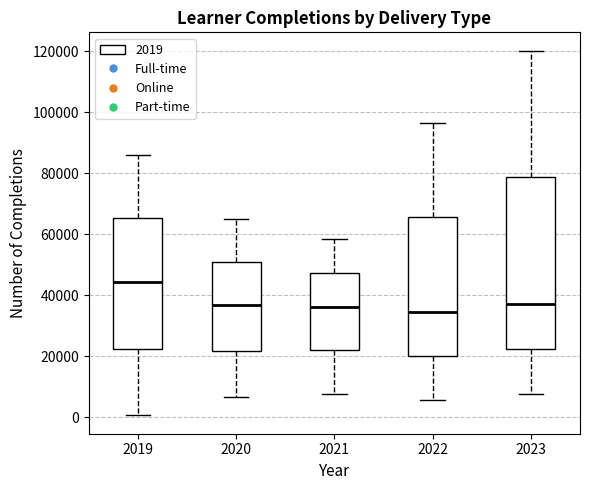

Which box is the tallest, from its lower edge to its upper edge?

2023